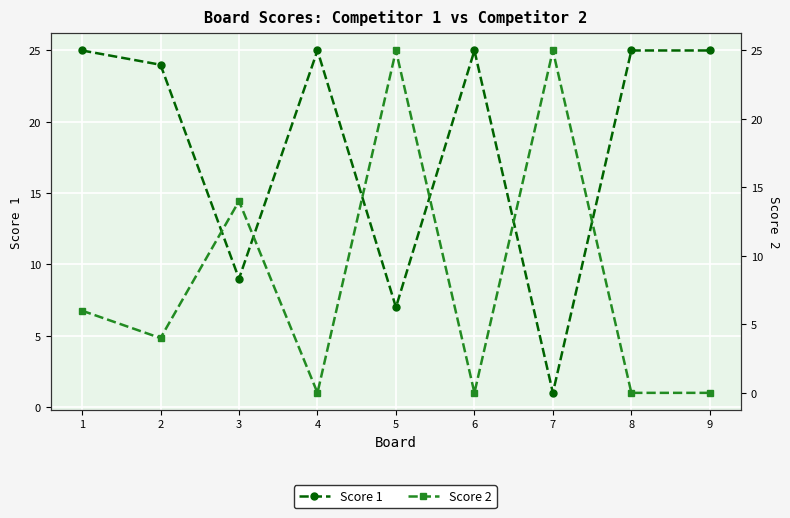

List the series in order of their peak value, highest first.

Score 1, Score 2